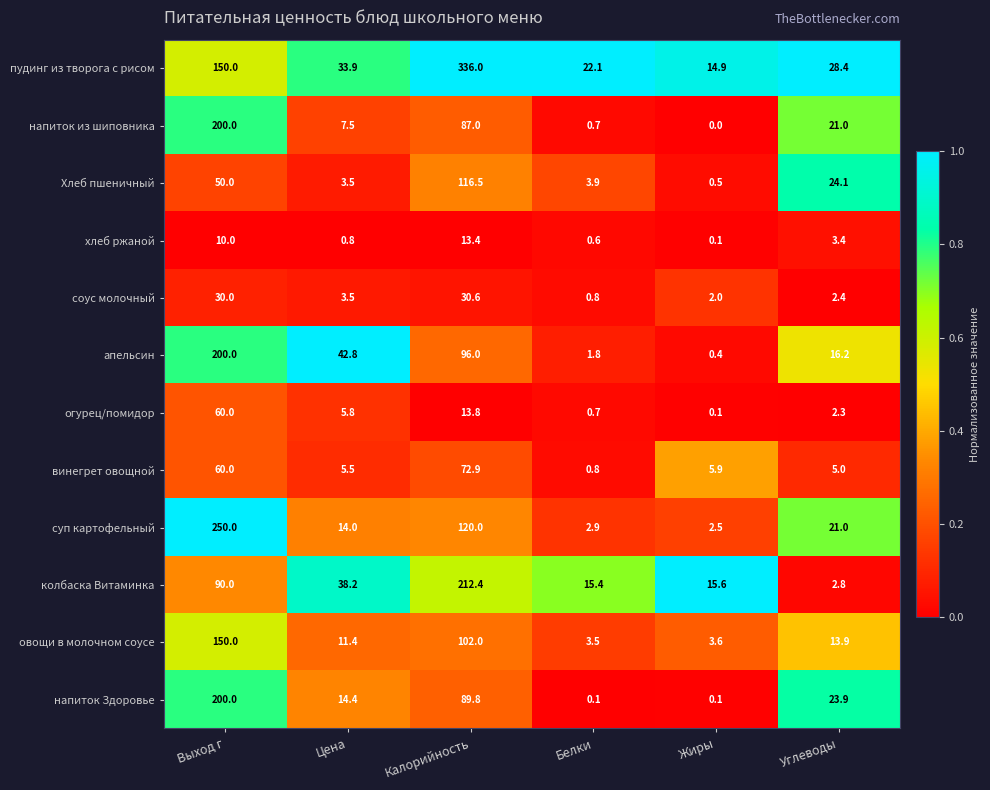

Which series has the largest range (max minus min)?

пудинг из творога с рисом